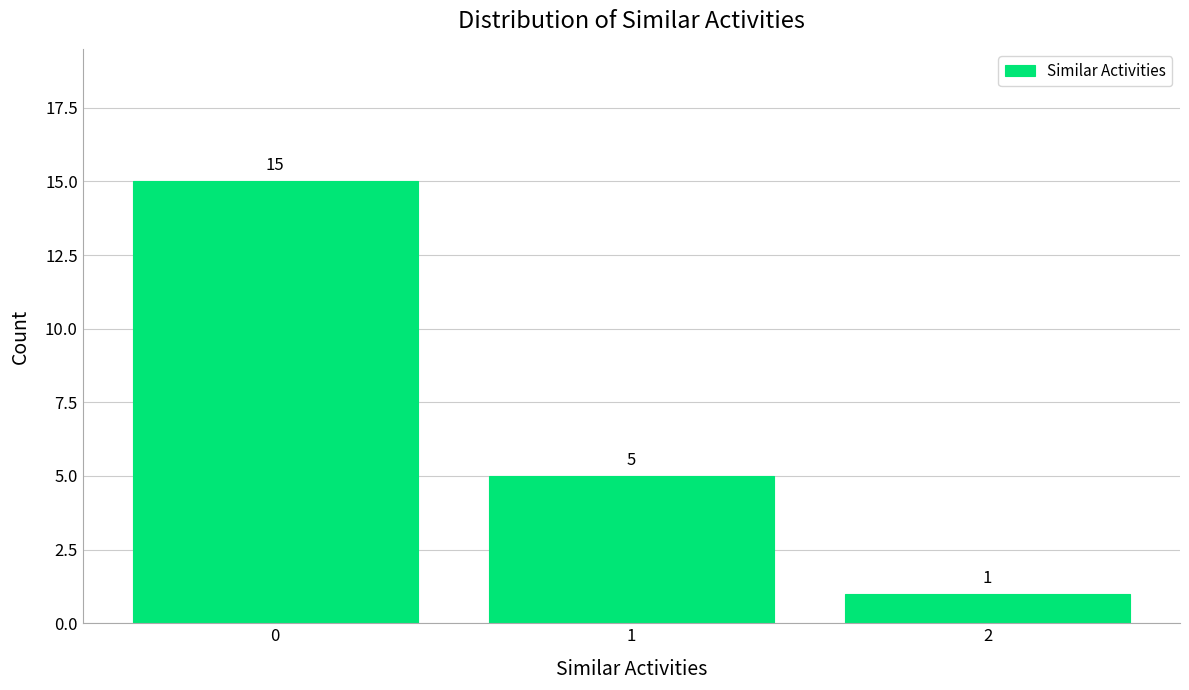

Over which range of the x-axis is the bar tallest?

-0.5 to 0.5